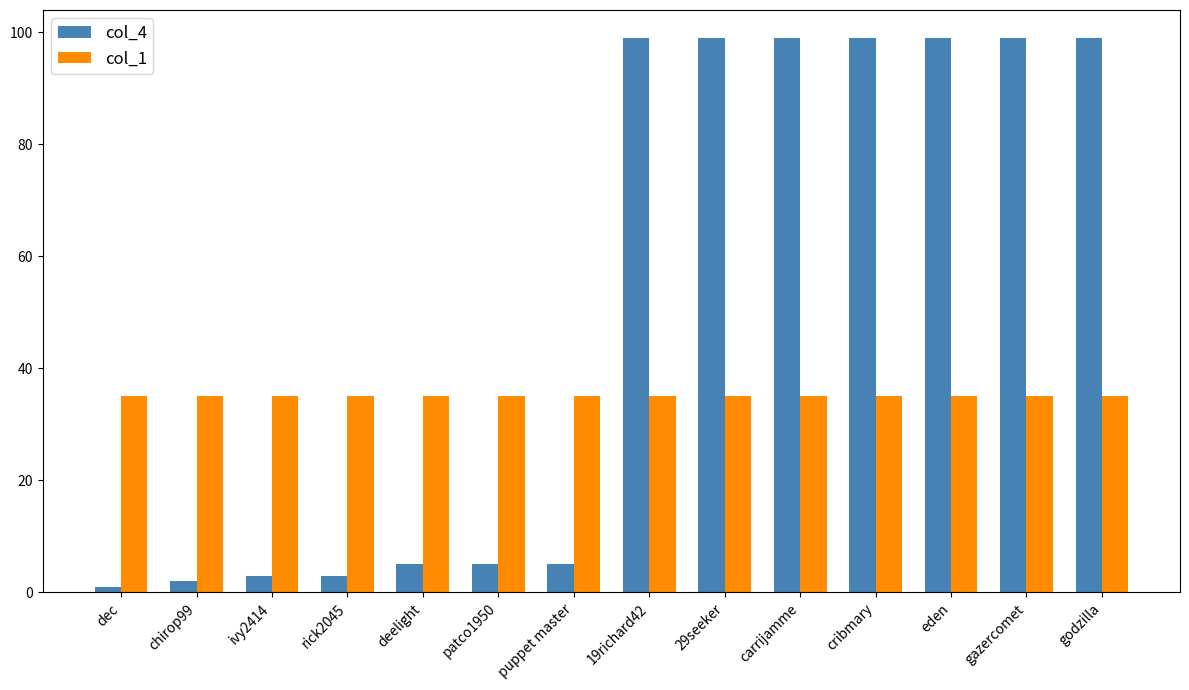

What is the spread (max minus min) of values at carrijamme?

64